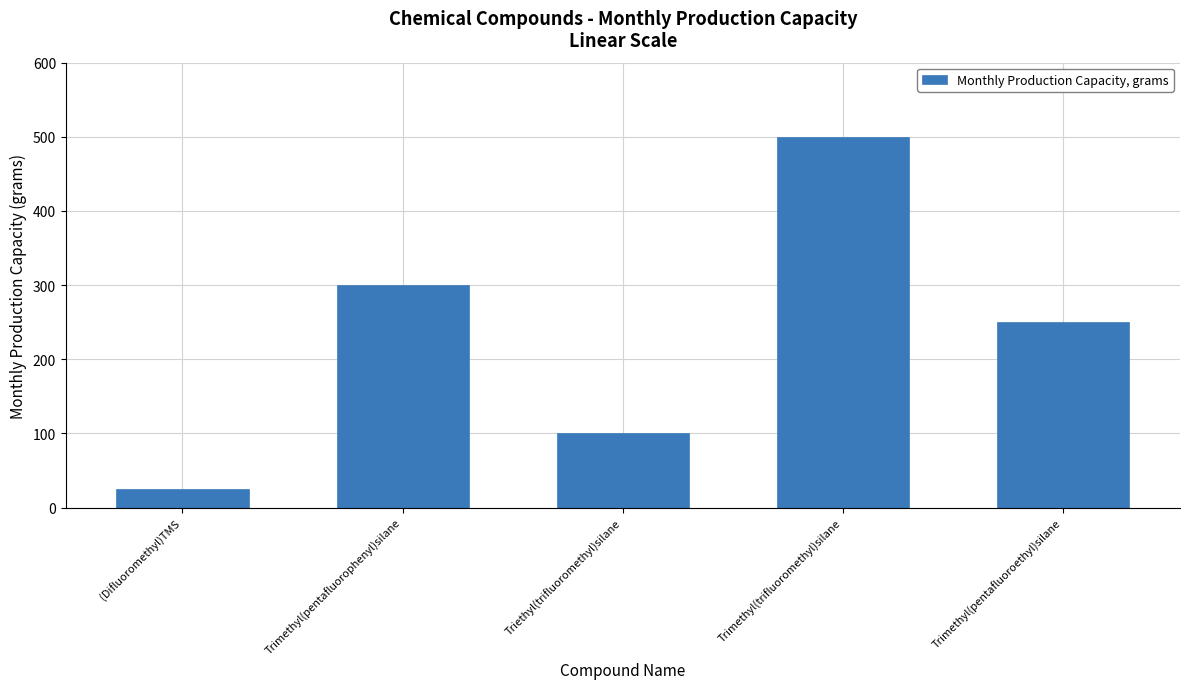

Is it true that the value at Trimethyl(pentafluoroethyl)silane is 250?

True